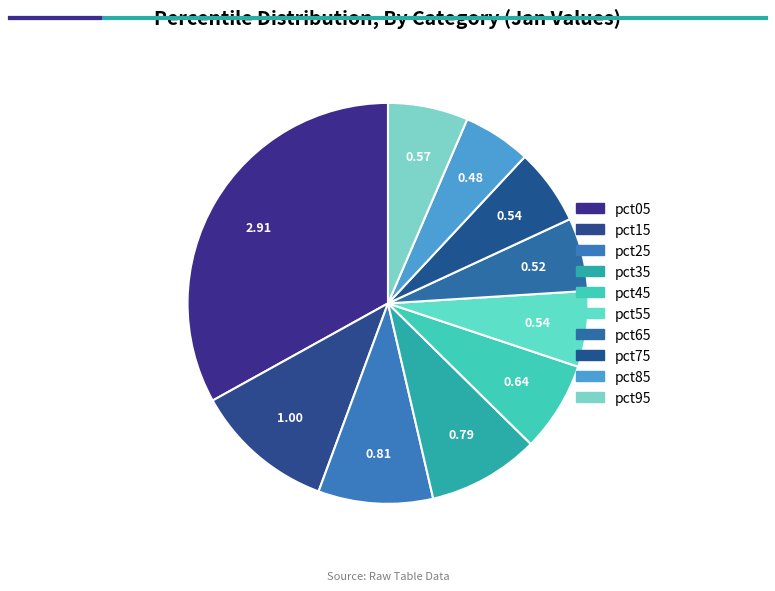

Which category has the smallest portion of the pie?

pct85